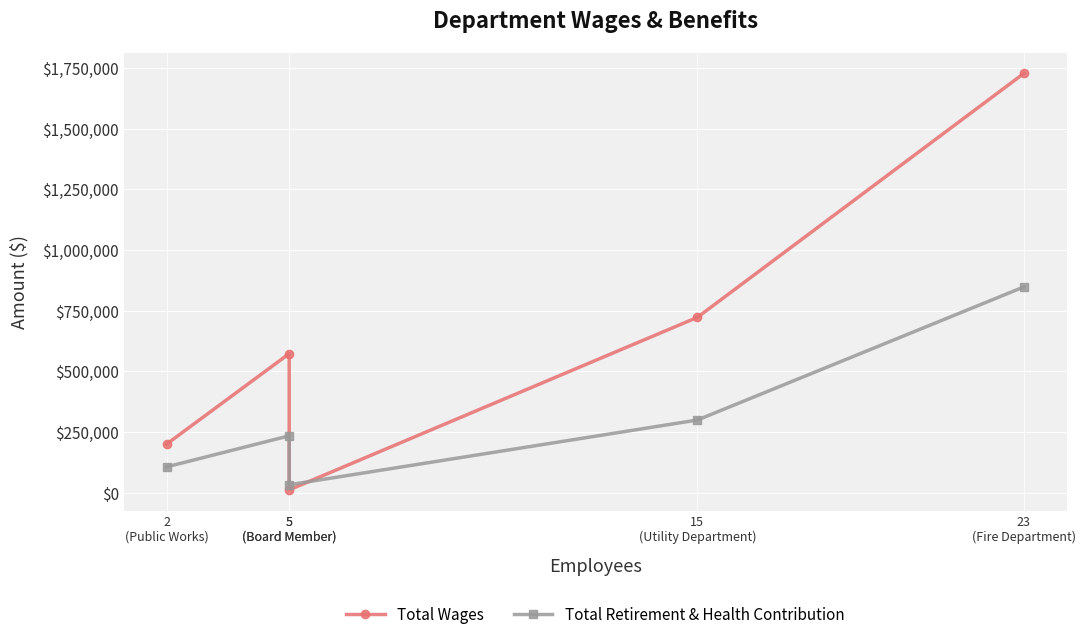

At 15
(Utility Department), list the series in order from smallest to largest.

Total Retirement & Health Contribution, Total Wages